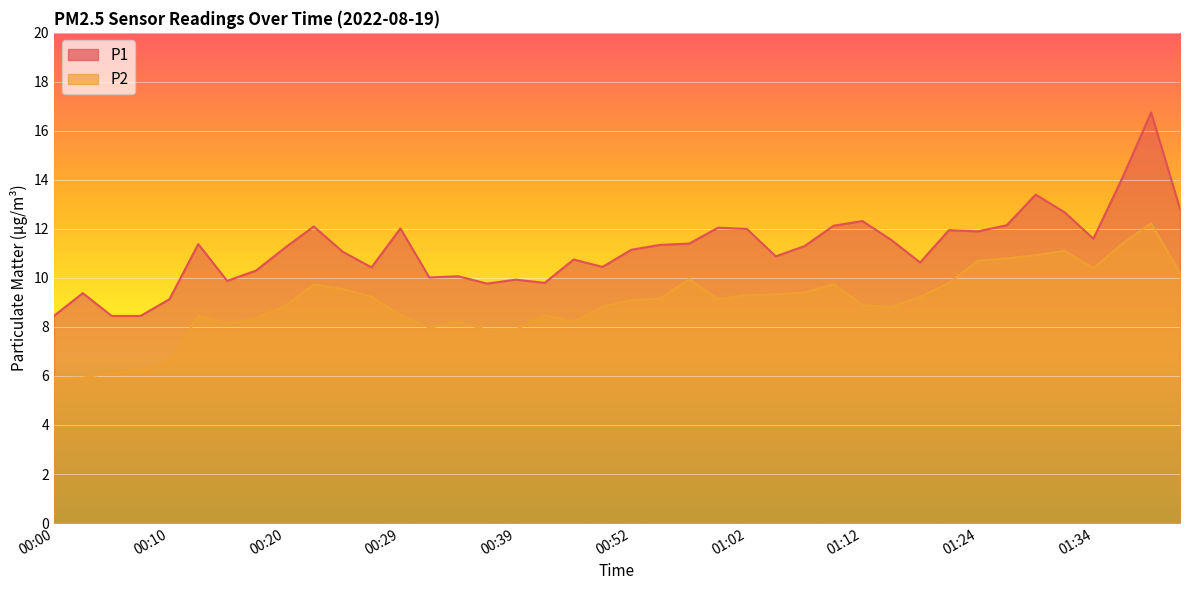

What is the label of the 5th point from the right?

01:32